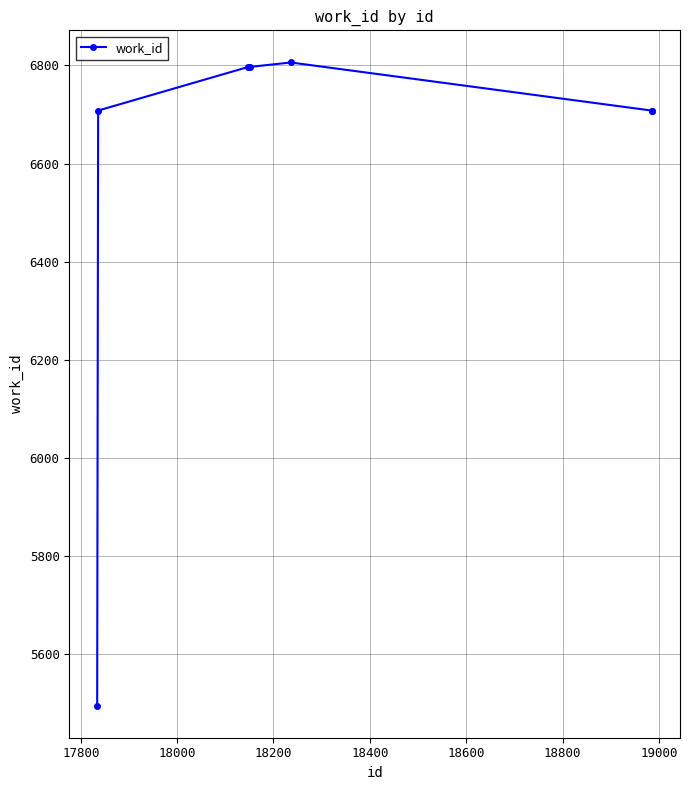

What is the value of the 8th point from the left?

6708